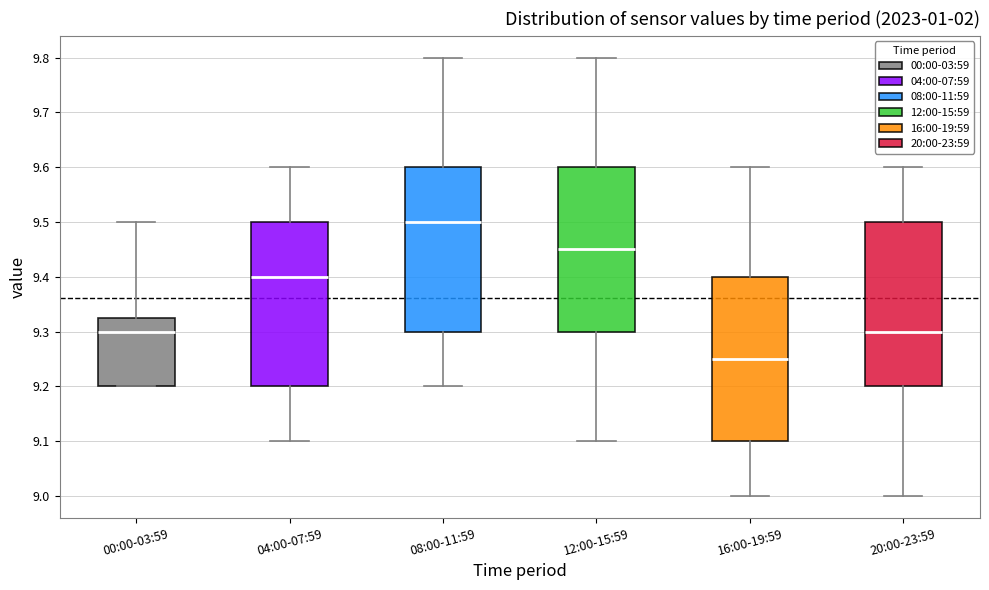

Where does the median line of the box for 12:00-15:59 sit on the y-axis? The values are not printed on the chart, so give them approximately, as read against the axis.

9.45